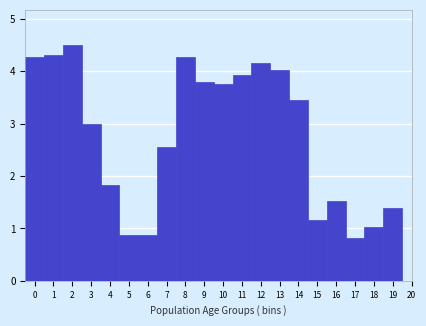

Reading left to right, list every bar in this chart as the range it spans on the x-axis followed by its height. The values are not printed on the chart, so give them approximately, as read against the axis.

-0.5 to 0.5: 4.3
0.5 to 1.5: 4.3
1.5 to 2.5: 4.5
2.5 to 3.5: 3.0
3.5 to 4.5: 1.8
4.5 to 5.5: 0.9
5.5 to 6.5: 0.9
6.5 to 7.5: 2.6
7.5 to 8.5: 4.3
8.5 to 9.5: 3.8
9.5 to 10.5: 3.8
10.5 to 11.5: 3.9
11.5 to 12.5: 4.2
12.5 to 13.5: 4.0
13.5 to 14.5: 3.4
14.5 to 15.5: 1.2
15.5 to 16.5: 1.5
16.5 to 17.5: 0.8
17.5 to 18.5: 1.0
18.5 to 19.5: 1.4